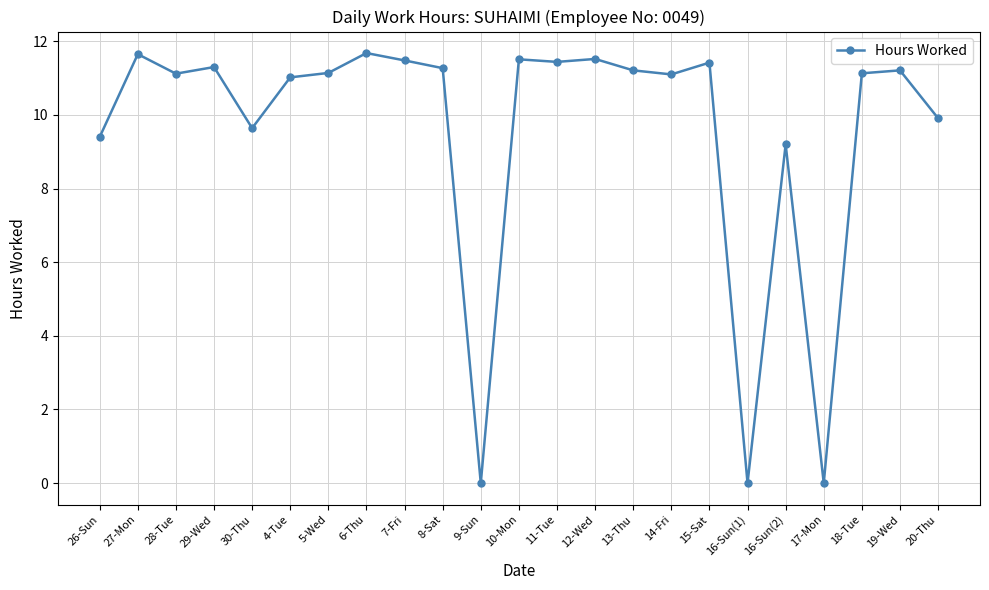

Between 14-Fri and 17-Mon, which is larger?

14-Fri